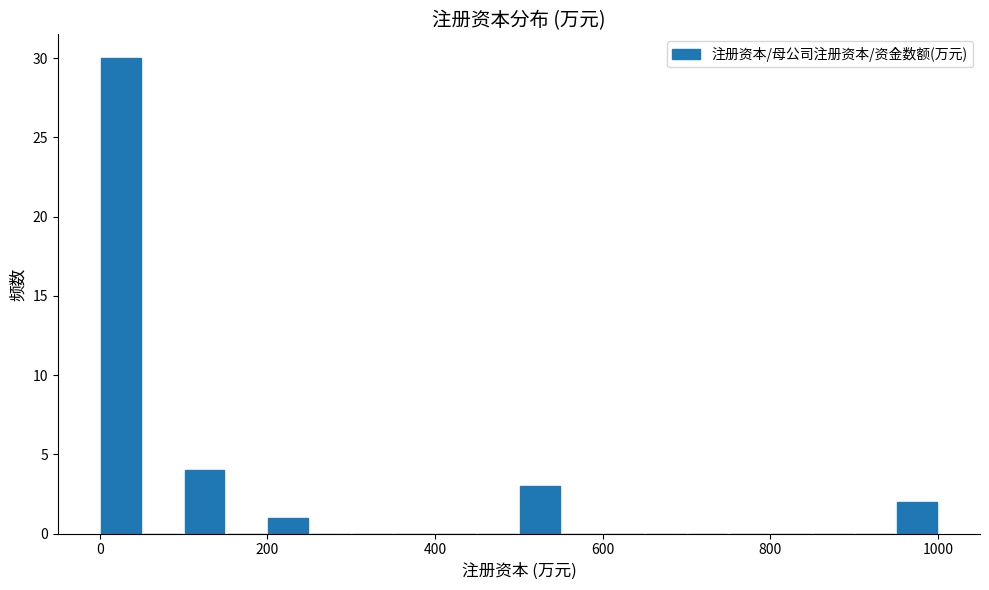

Read against the x-axis, roughly where is the centre of the tallest bar?

20